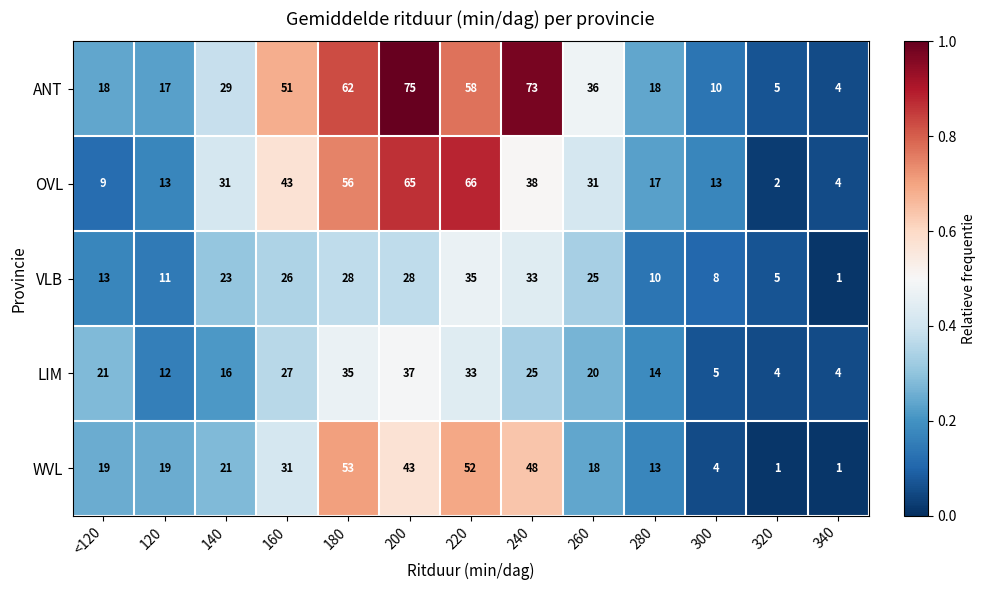

What is the sum of the LIM values at 180 and 160?

62